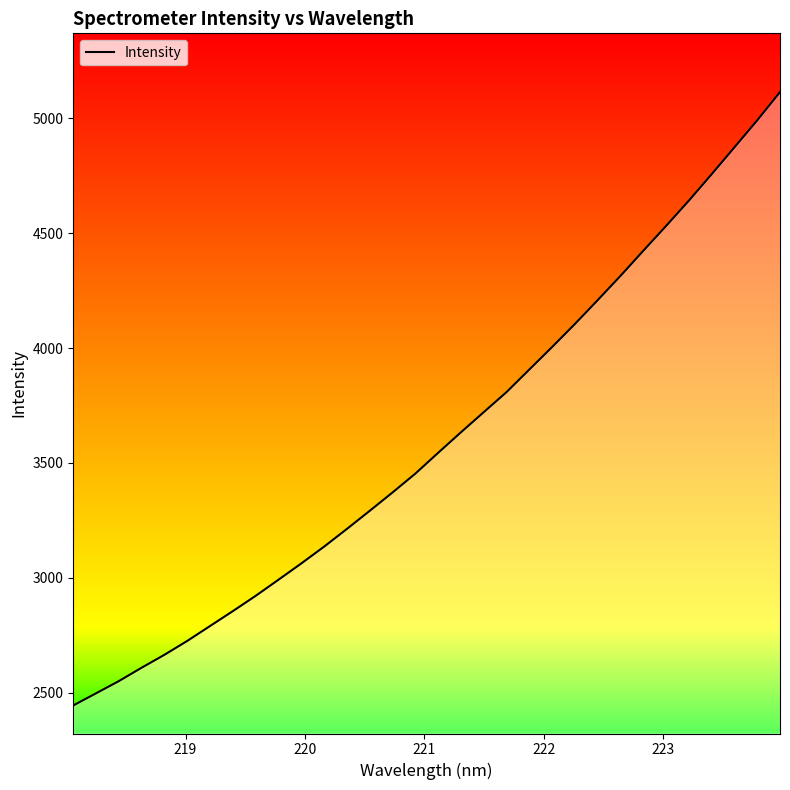

Reading left to right, extract all data points from this chart.

2443.9	2496.9	2550.0	2608.4	2664.8	2725.1	2790.1	2855.0	2921.5	2991.7	3062.6	3135.8	3212.9	3291.7	3371.6	3453.6	3544.2	3633.5	3721.1	3808.5	3906.8	4004.8	4105.1	4208.9	4314.4	4423.6	4531.6	4641.8	4756.7	4873.8	4991.2	5114.3